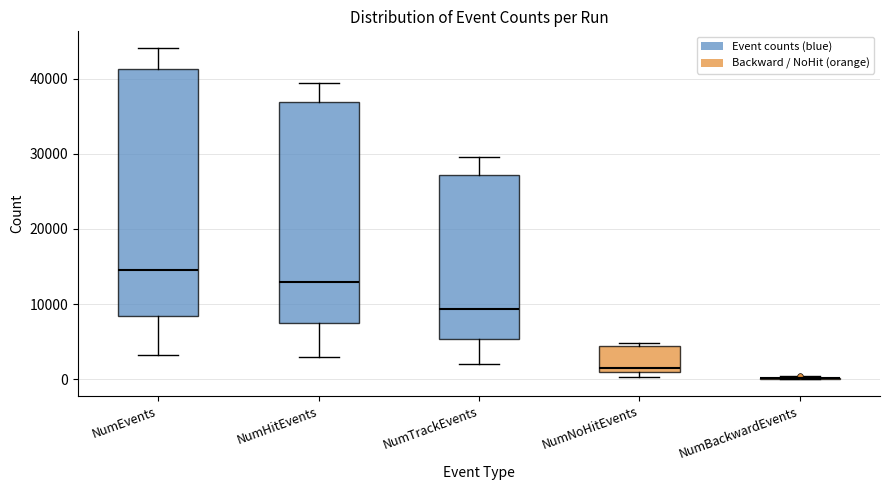

Which box is the tallest, from its lower edge to its upper edge?

NumEvents